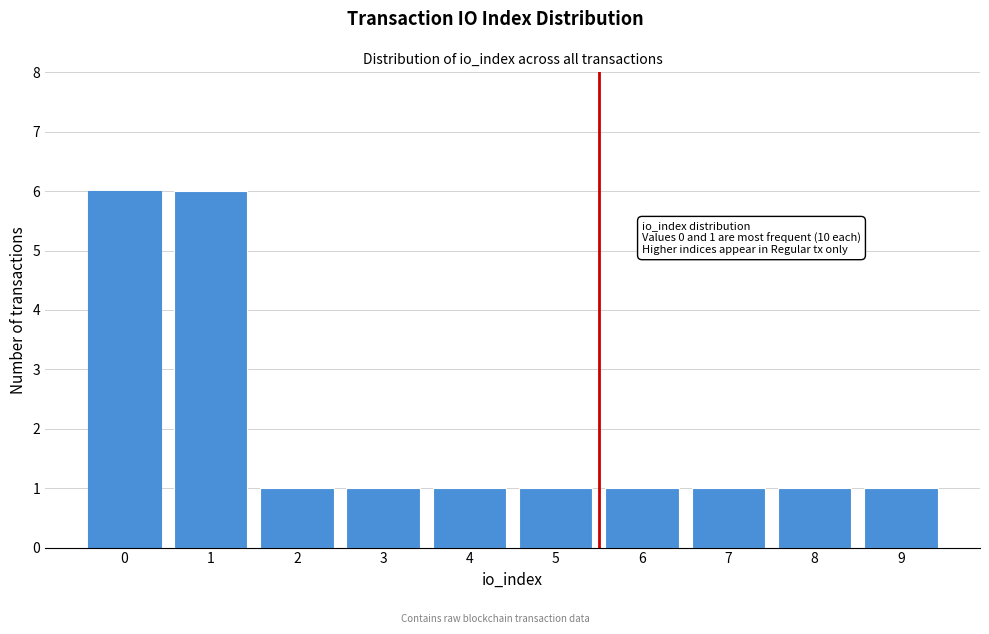

Reading right to left, what are all the values shown in this chart?

1	1	1	1	1	1	1	1	6	6